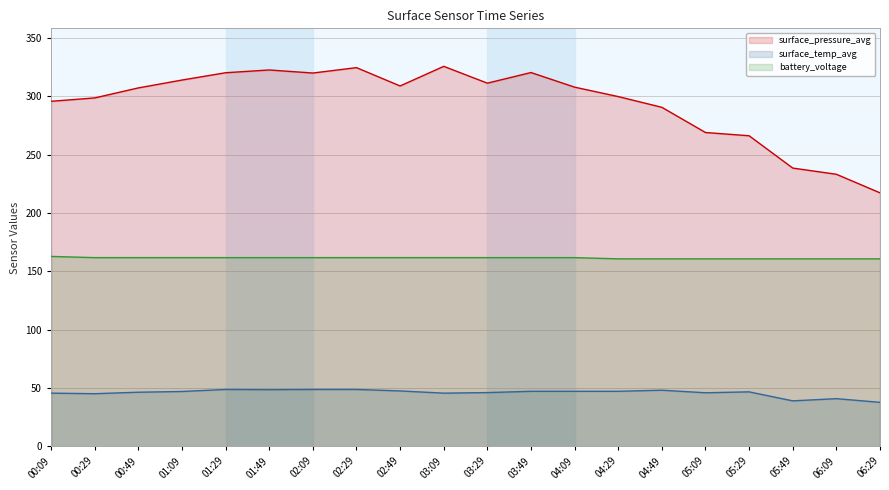

True or false: surface_temp_avg and surface_pressure_avg cross at least once.

False